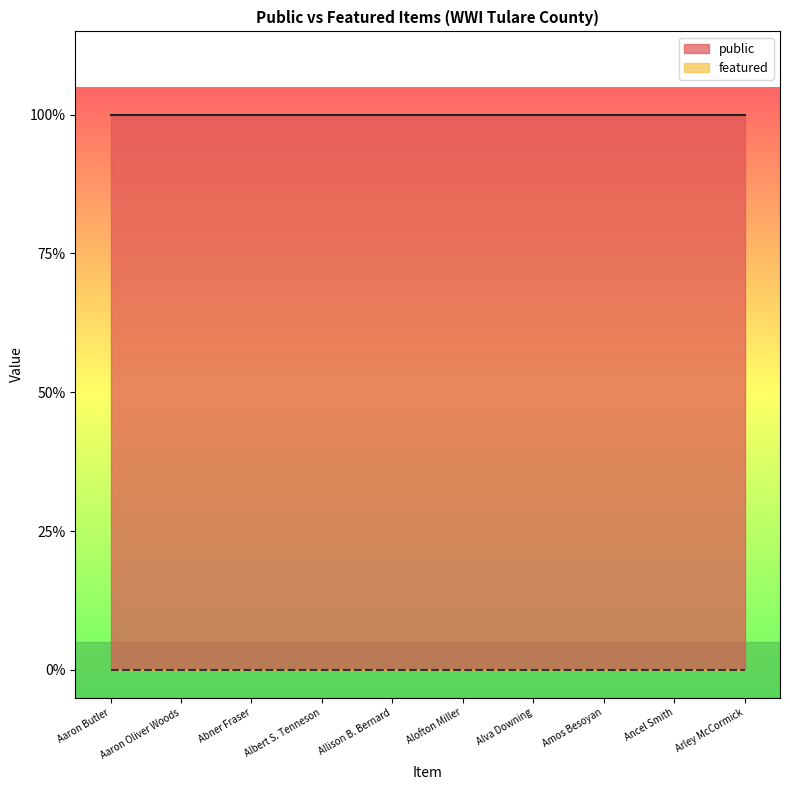

What is the total value across all series at Aaron Butler?

1